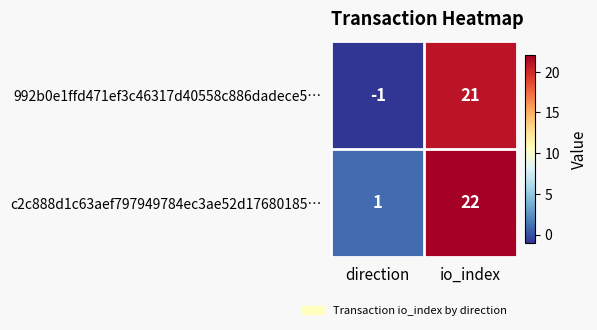

What is the average value of the 992b0e1ffd471ef3c46317d40558c886dadece5… series?

10